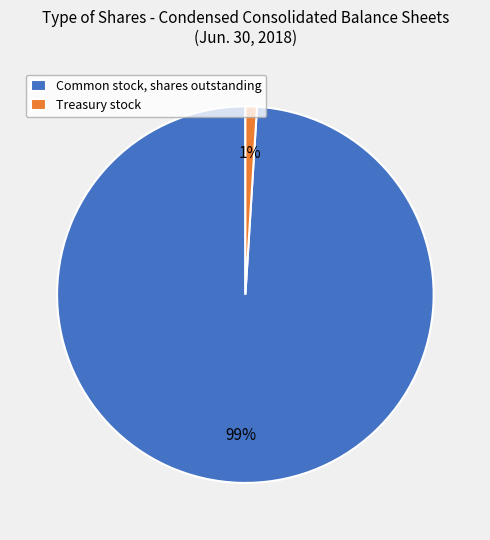

Is there any slice that represents more than half of the pie?

Yes